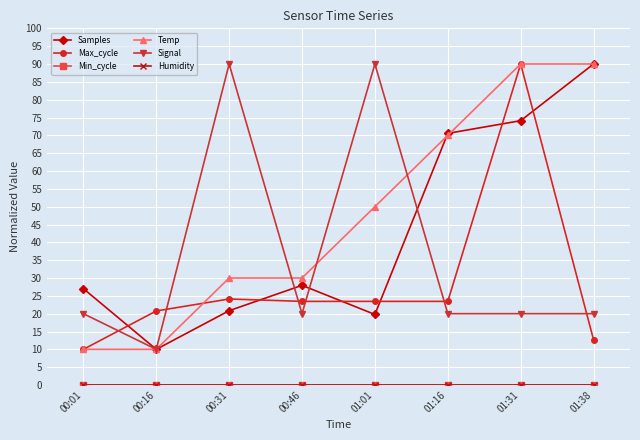

What is the spread (max minus min) of values at 00:31?

90.0